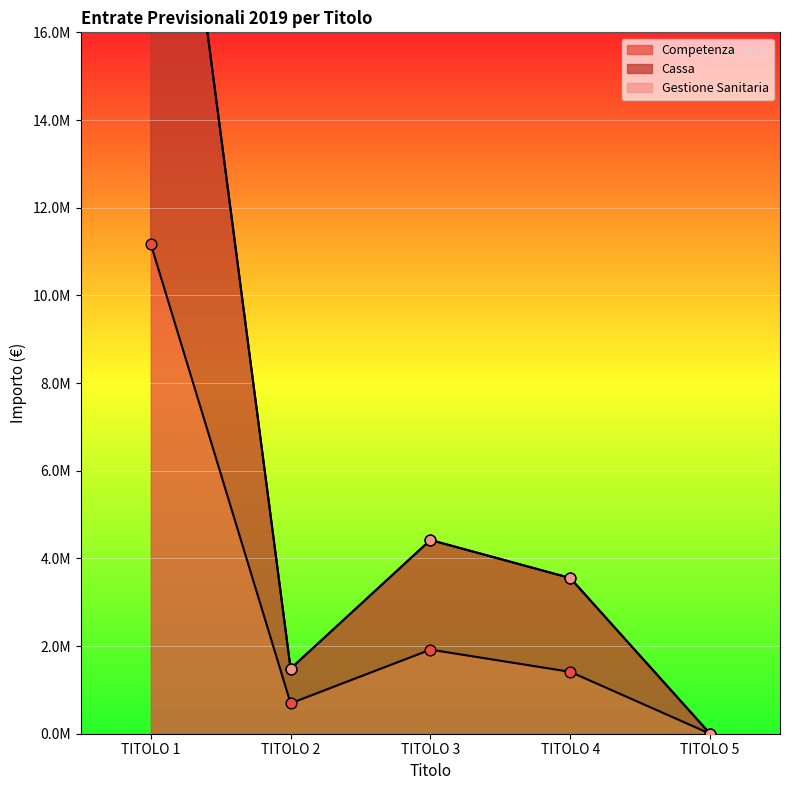

Which series contains the highest Y value?

Cassa